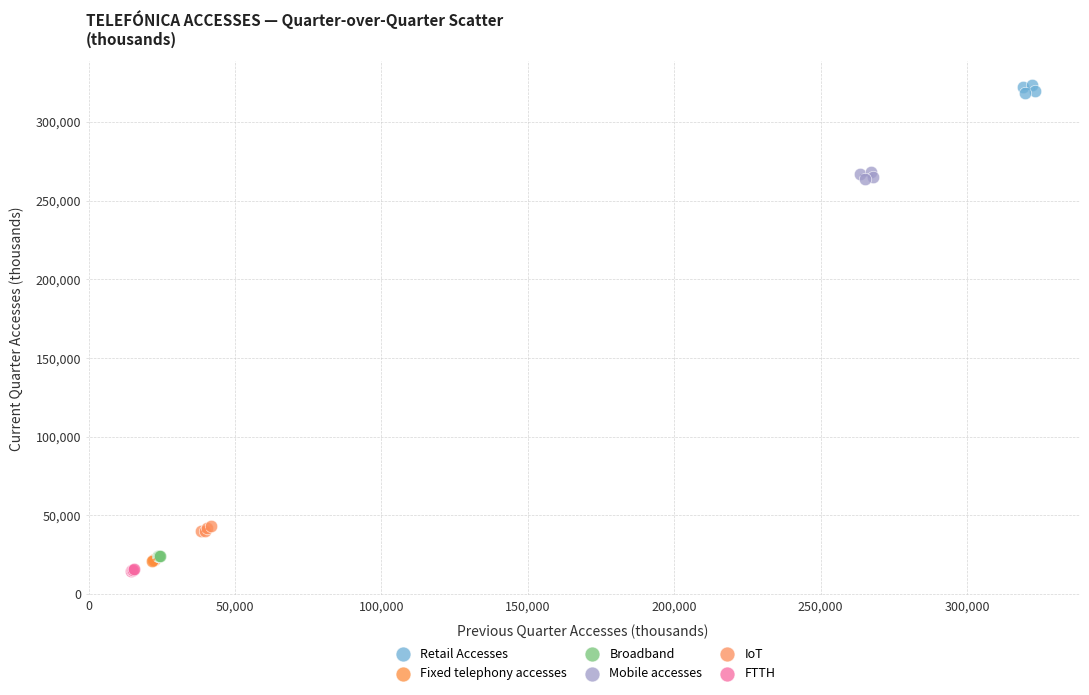

Which series contains the lowest Y value?

FTTH